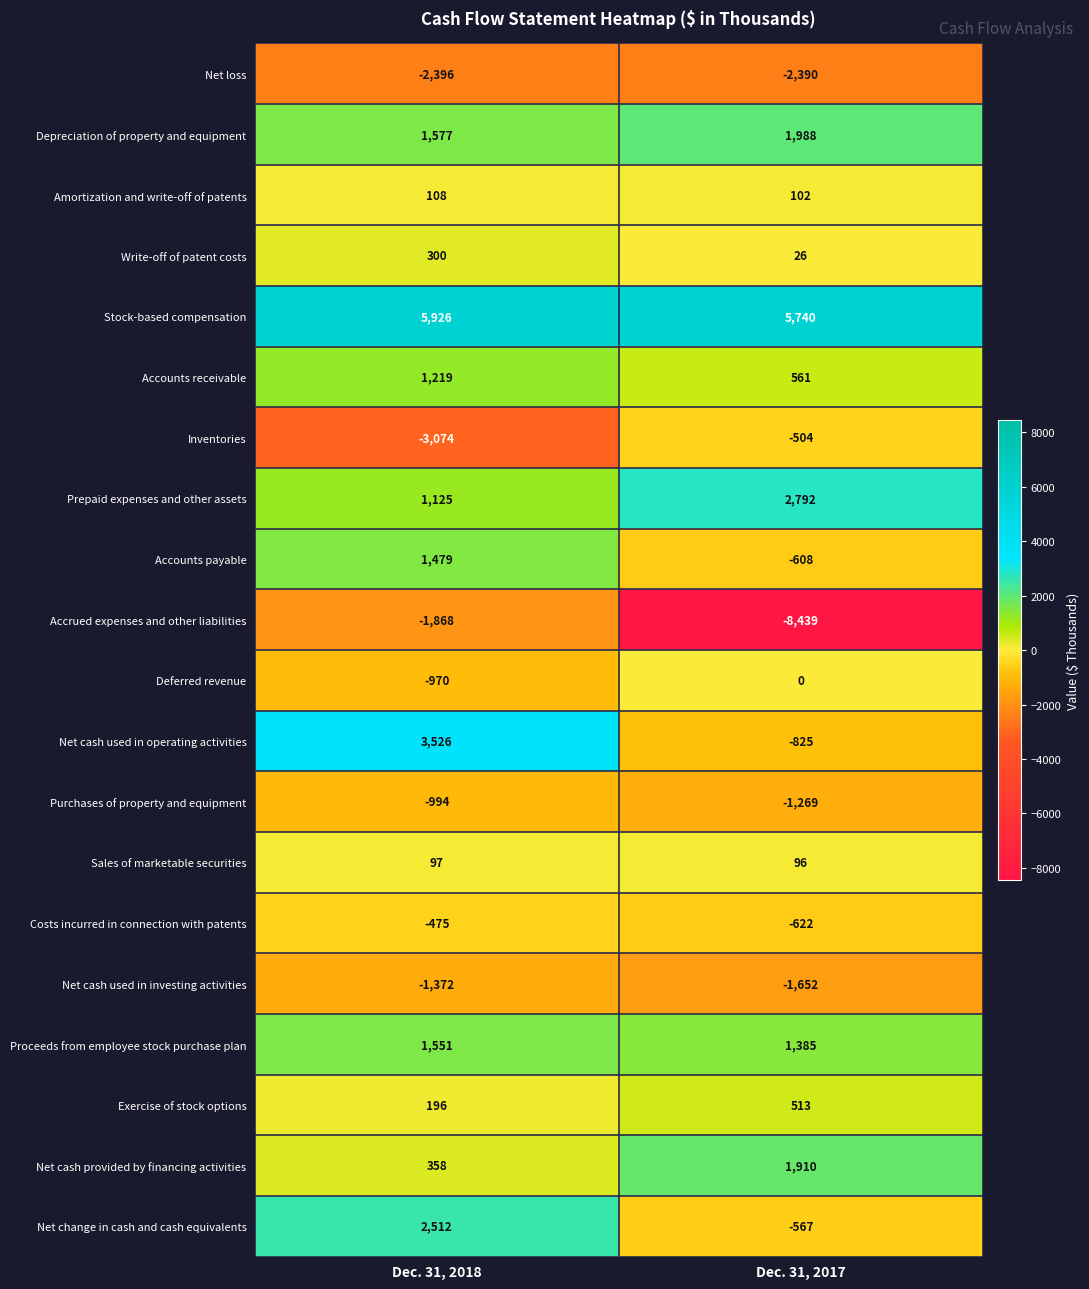

At which label is Net cash used in investing activities closest to -1512?

Dec. 31, 2018